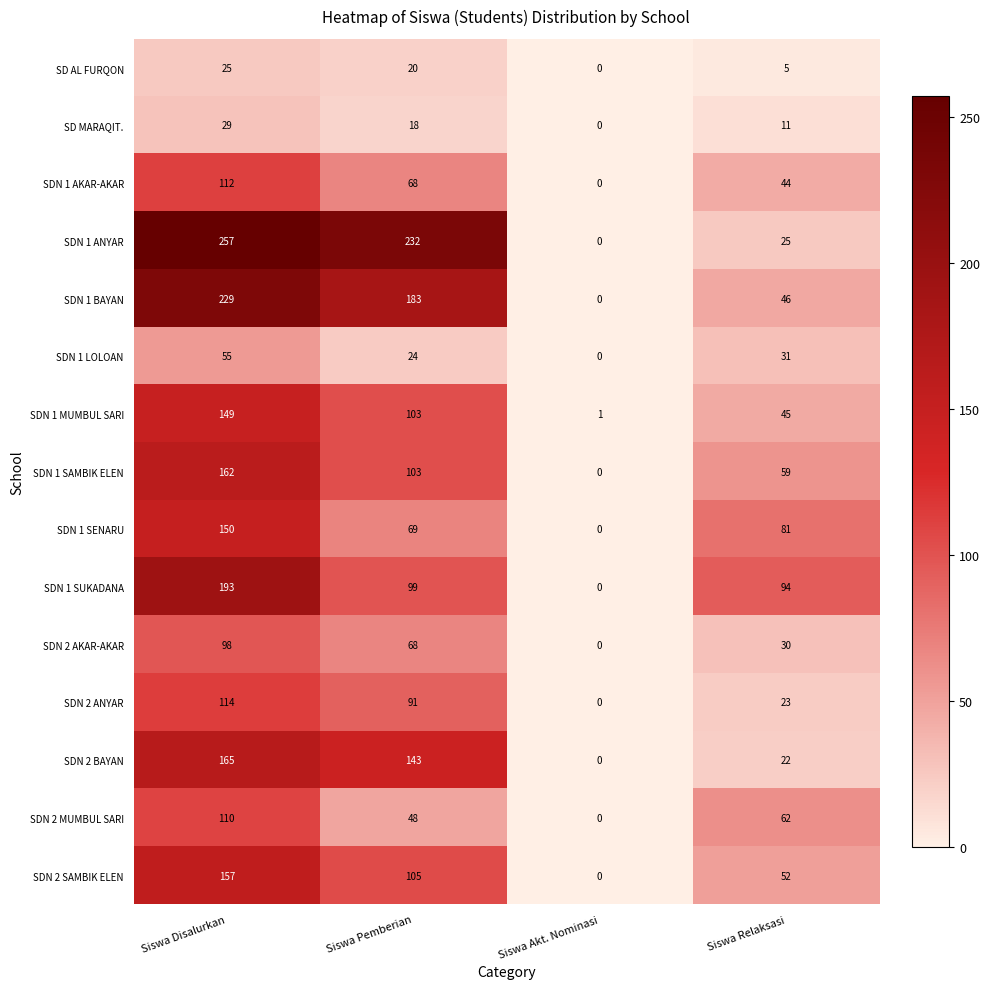

Is it true that SDN 1 LOLOAN equals 24 at Siswa Pemberian?

True